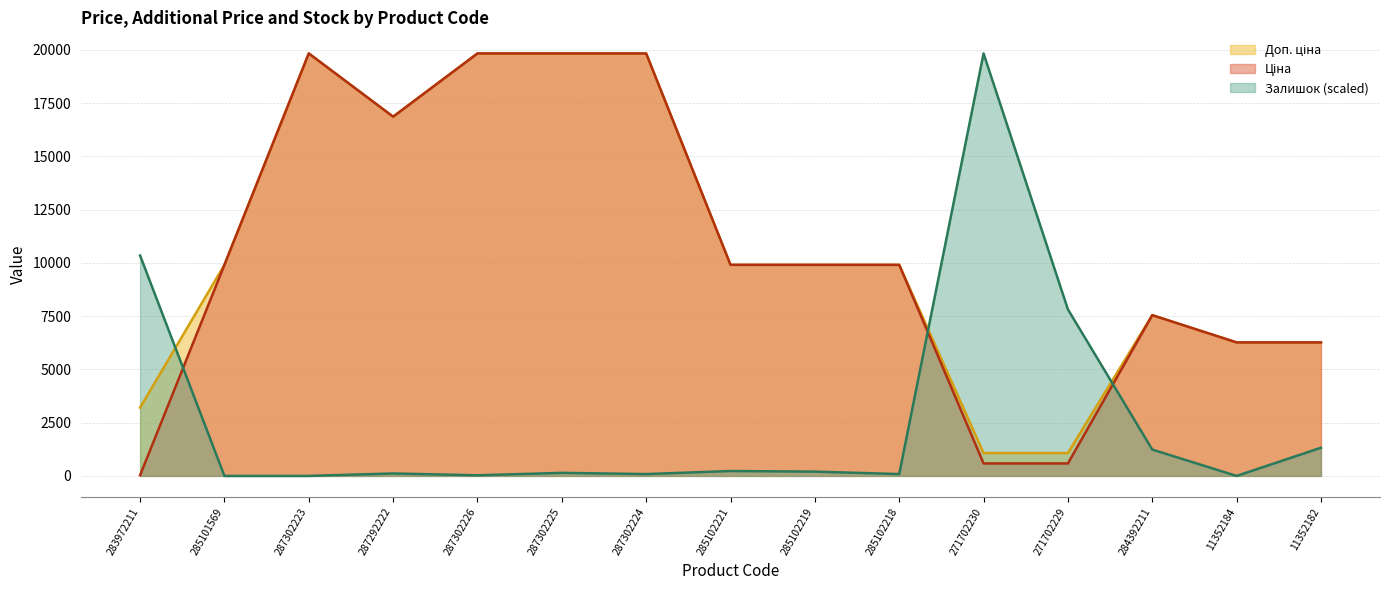

List the labels in order of Доп. ціна value, largest first.

287302223, 287302226, 287302225, 287302224, 287292222, 285101569, 285102221, 285102219, 285102218, 284392211, 11352184, 11352182, 283972211, 271702230, 271702229